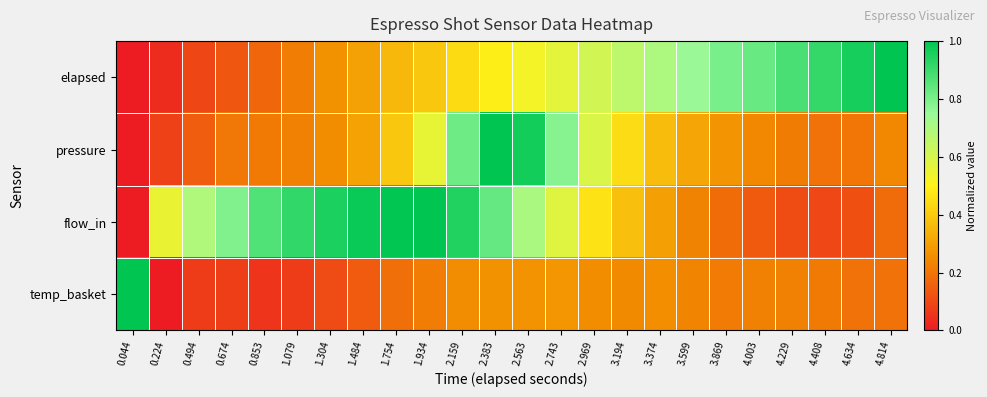

Reading right to left, extract all data points from this chart.

elapsed: 4.814=1.0	4.634=1.0	4.408=0.9	4.229=0.9	4.003=0.8	3.869=0.8	3.599=0.7	3.374=0.7	3.194=0.7	2.969=0.6	2.743=0.6	2.563=0.5	2.383=0.5	2.159=0.4	1.934=0.4	1.754=0.4	1.484=0.3	1.304=0.3	1.079=0.2	0.853=0.2	0.674=0.1	0.494=0.1	0.224=0.0	0.044=0.0
pressure: 4.814=0.2	4.634=0.2	4.408=0.2	4.229=0.2	4.003=0.2	3.869=0.3	3.599=0.3	3.374=0.4	3.194=0.4	2.969=0.6	2.743=0.8	2.563=1.0	2.383=1.0	2.159=0.8	1.934=0.6	1.754=0.4	1.484=0.3	1.304=0.3	1.079=0.2	0.853=0.2	0.674=0.2	0.494=0.1	0.224=0.1	0.044=0.0
flow_in: 4.814=0.2	4.634=0.1	4.408=0.1	4.229=0.1	4.003=0.1	3.869=0.2	3.599=0.2	3.374=0.3	3.194=0.4	2.969=0.5	2.743=0.6	2.563=0.7	2.383=0.8	2.159=0.9	1.934=1.0	1.754=1.0	1.484=1.0	1.304=1.0	1.079=0.9	0.853=0.9	0.674=0.8	0.494=0.7	0.224=0.6	0.044=0.0
temp_basket: 4.814=0.2	4.634=0.2	4.408=0.2	4.229=0.2	4.003=0.2	3.869=0.2	3.599=0.2	3.374=0.3	3.194=0.2	2.969=0.3	2.743=0.3	2.563=0.3	2.383=0.3	2.159=0.3	1.934=0.2	1.754=0.2	1.484=0.1	1.304=0.1	1.079=0.1	0.853=0.1	0.674=0.1	0.494=0.1	0.224=0.0	0.044=1.0